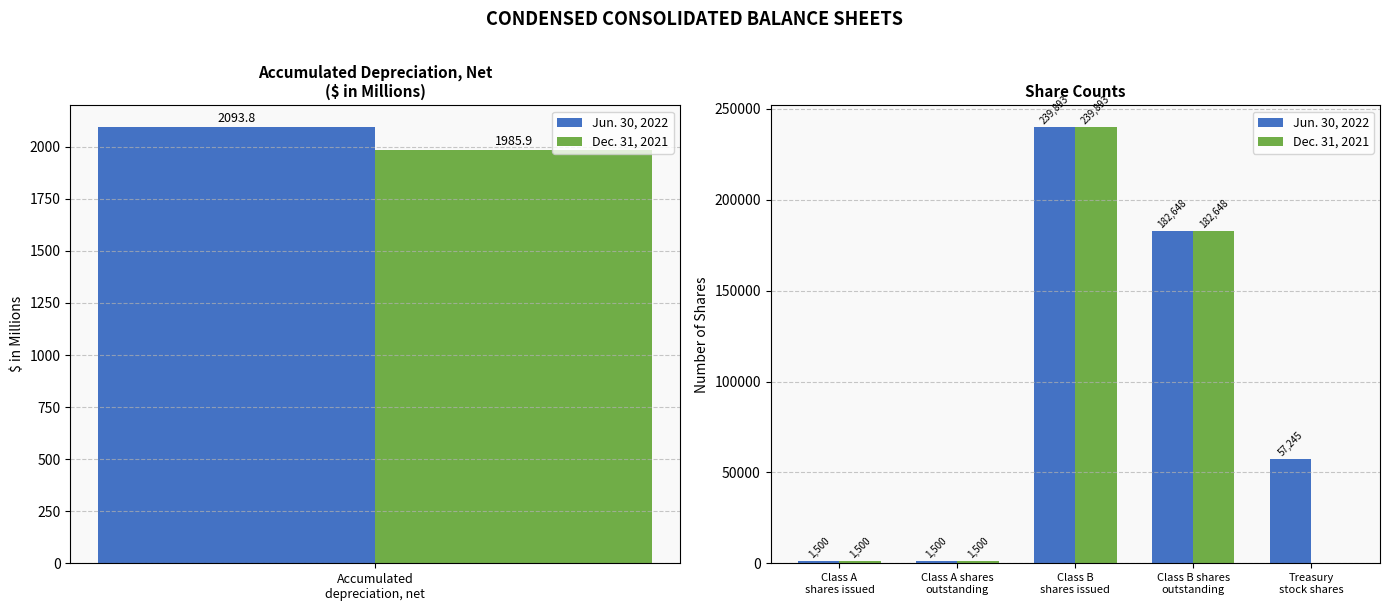

At which label does Jun. 30, 2022 first exceed 57245?

Class B shares issued